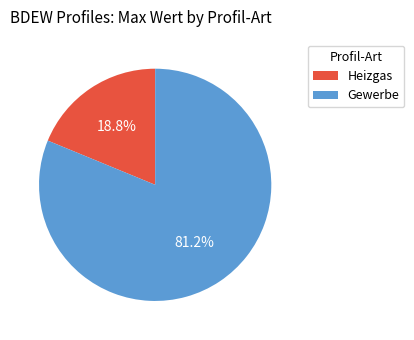

Is there any slice that represents more than half of the pie?

Yes